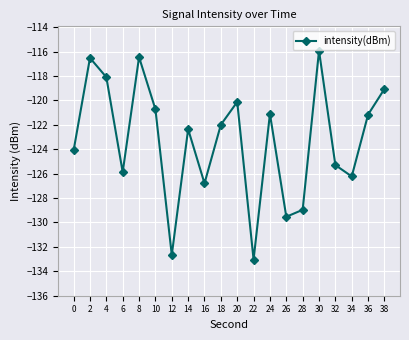

At which label does the data first exceed -121?

2